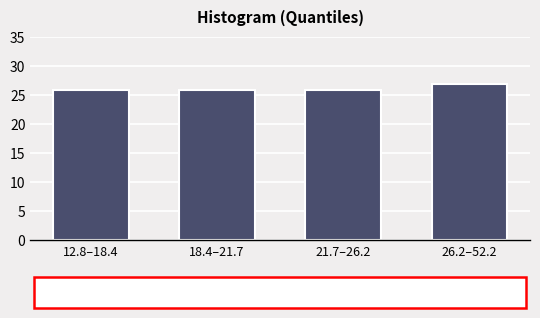

Reading right to left, extract all data points from this chart.

26.2–52.2=27	21.7–26.2=26	18.4–21.7=26	12.8–18.4=26